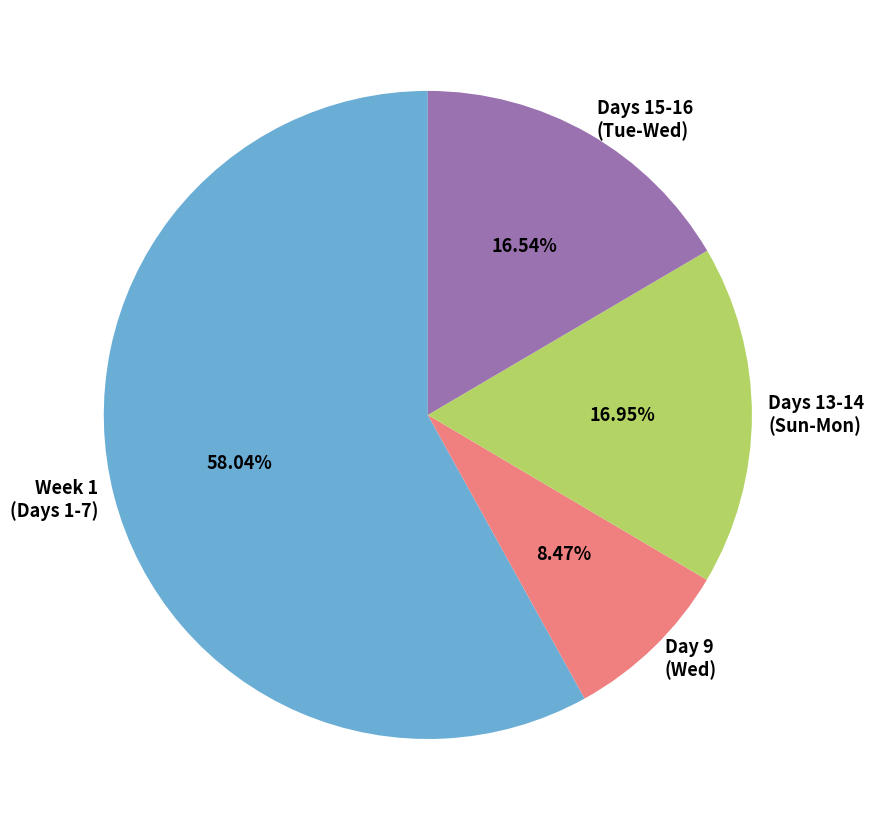

To the nearest percent, what is the difference between the largest and smallest slice percentages?

50%